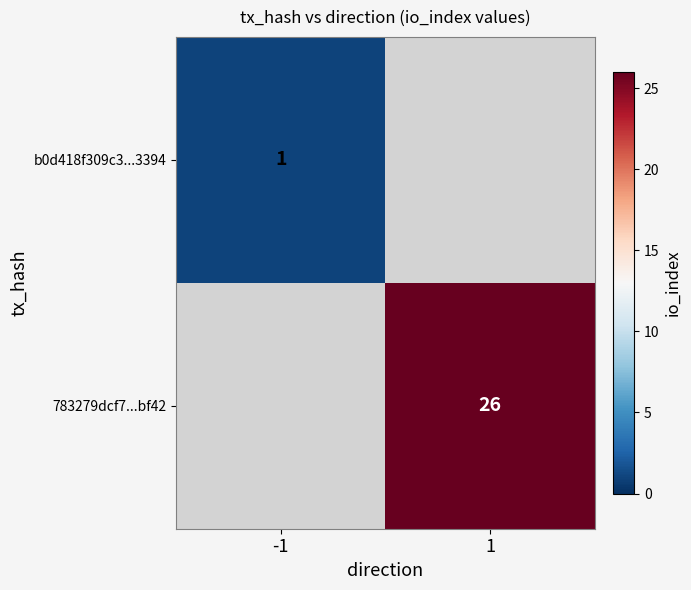

At how many categories does at least one series exceed 7?

1